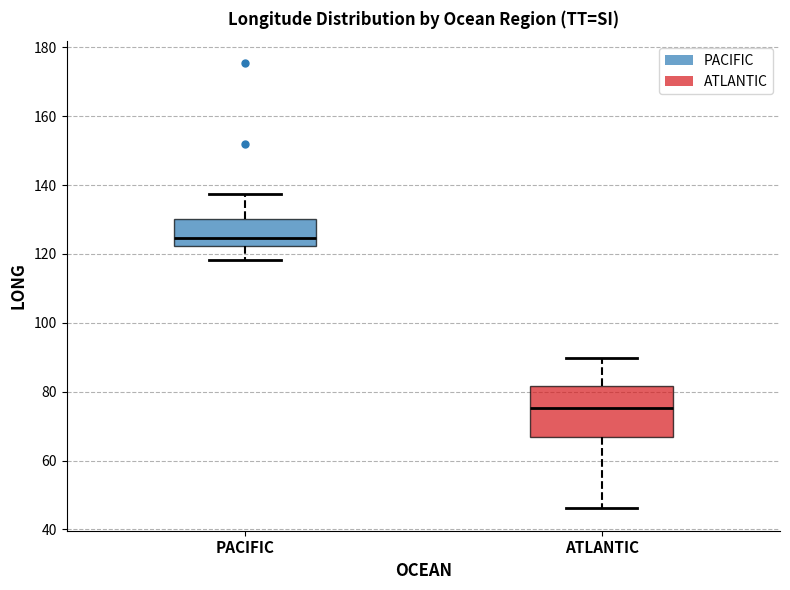

Which box is the tallest, from its lower edge to its upper edge?

ATLANTIC